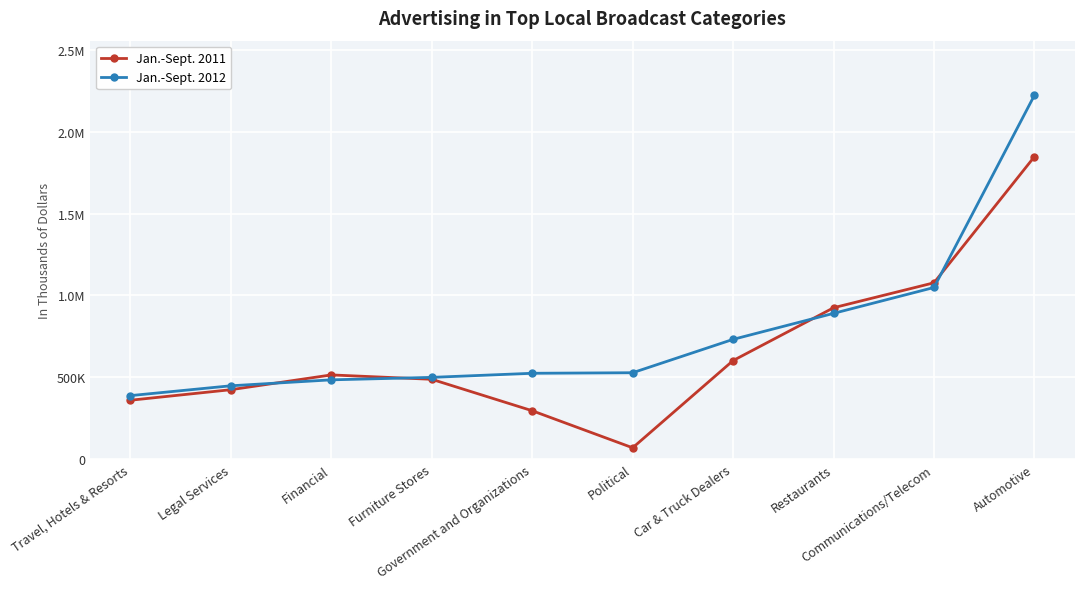

Where do Jan.-Sept. 2012 and Jan.-Sept. 2011 first cross each other?

Legal Services and Financial